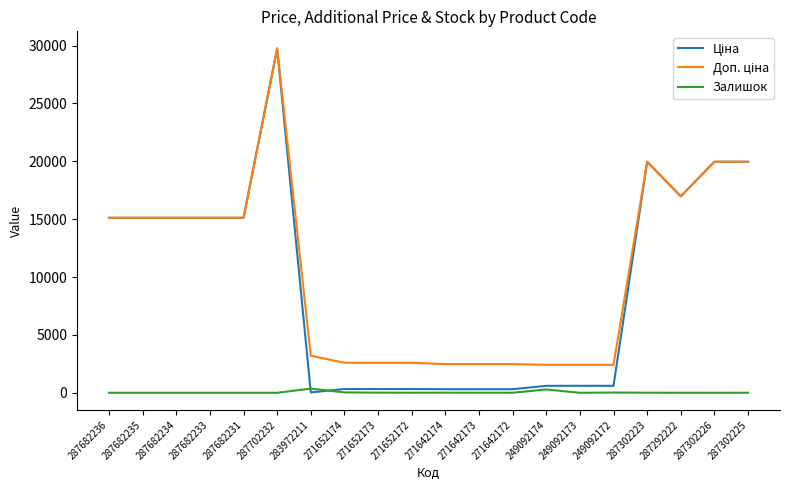

True or false: Залишок has a value of 7.0 at 271642173.

True